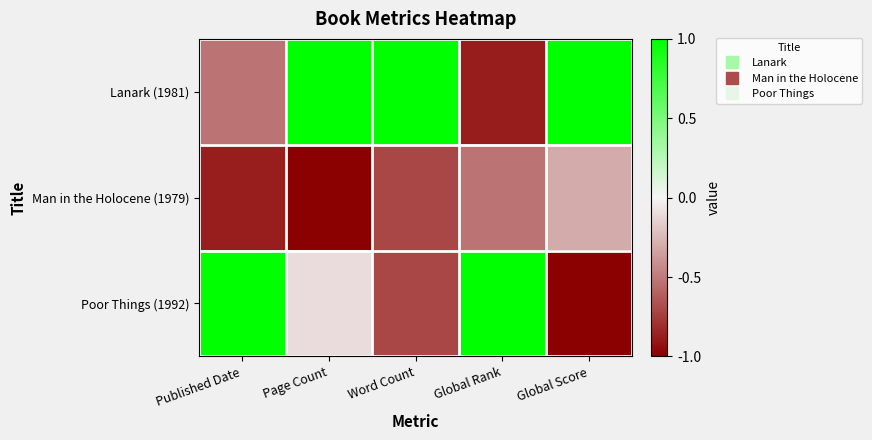

Reading left to right, what are all the values shown in this chart?

Lanark (1981): Published Date=-0.5	Page Count=1.0	Word Count=1.0	Global Rank=-0.9	Global Score=1.0
Man in the Holocene (1979): Published Date=-0.9	Page Count=-1.0	Word Count=-0.7	Global Rank=-0.5	Global Score=-0.3
Poor Things (1992): Published Date=1.0	Page Count=-0.1	Word Count=-0.7	Global Rank=1.0	Global Score=-1.0